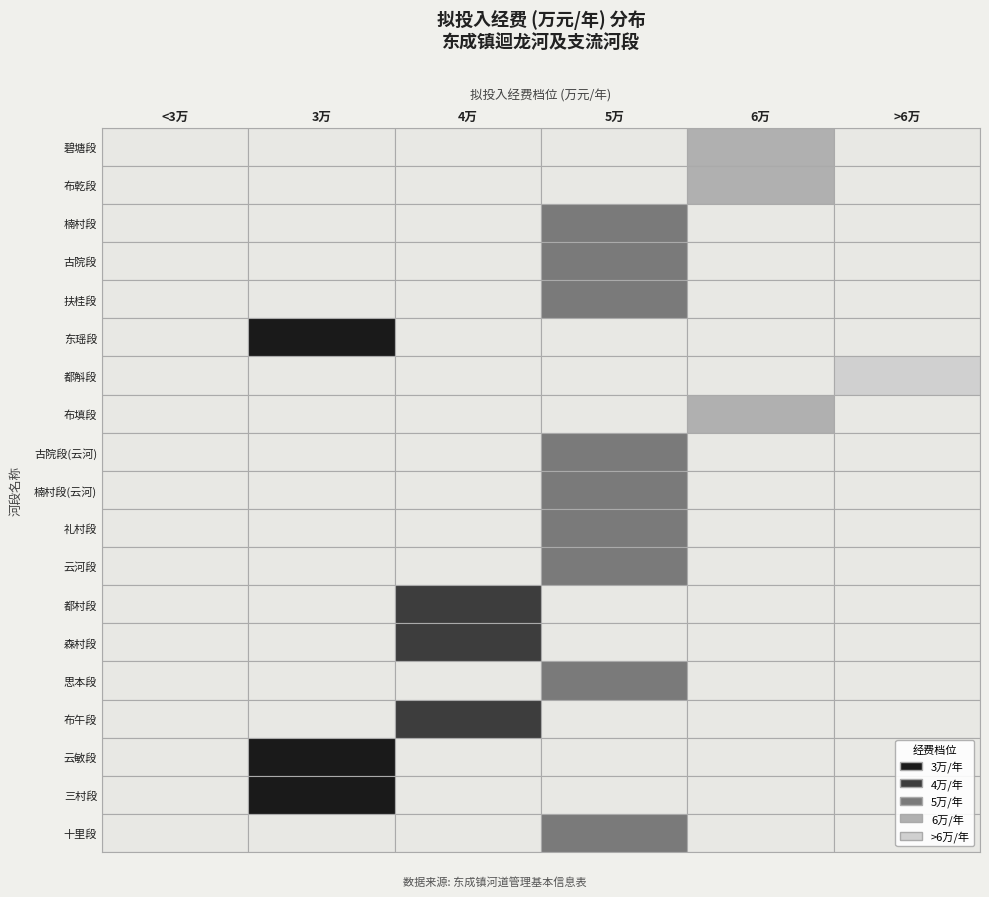

The value at 12 is 4. True or false?

True